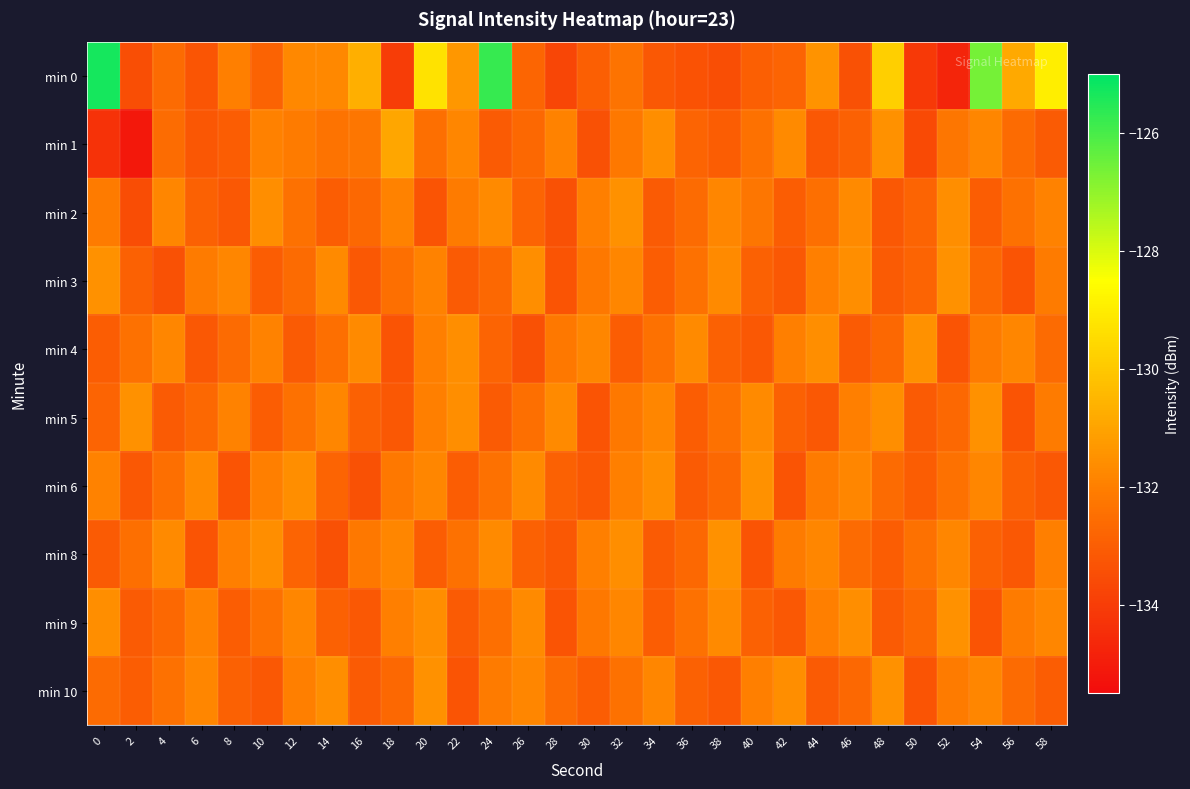

Reading left to right, transcribe all the data shown in this chart.

min 0: 0=-125.3	2=-133.5	4=-132.6	6=-133.3	8=-132.0	10=-132.8	12=-131.7	14=-131.7	16=-130.7	18=-134.0	20=-129.3	22=-131.4	24=-125.7	26=-132.8	28=-133.7	30=-133.0	32=-132.4	34=-133.2	36=-133.3	38=-133.5	40=-133.0	42=-132.8	44=-131.5	46=-133.4	48=-129.8	50=-134.1	52=-134.8	54=-126.6	56=-130.8	58=-129.0
min 1: 0=-134.3	2=-135.1	4=-132.6	6=-133.2	8=-133.0	10=-131.9	12=-132.1	14=-132.4	16=-132.3	18=-130.9	20=-132.5	22=-131.8	24=-133.1	26=-132.7	28=-131.9	30=-133.4	32=-132.2	34=-131.6	36=-132.8	38=-133.0	40=-132.4	42=-131.7	44=-133.2	46=-132.9	48=-131.5	50=-133.6	52=-132.3	54=-131.8	56=-132.6	58=-133.1
min 2: 0=-132.1	2=-133.5	4=-131.8	6=-132.9	8=-133.2	10=-131.6	12=-132.4	14=-133.0	16=-132.7	18=-131.9	20=-133.3	22=-132.1	24=-131.7	26=-132.8	28=-133.4	30=-132.0	32=-131.5	34=-133.1	36=-132.6	38=-131.8	40=-132.3	42=-133.0	44=-132.5	46=-131.7	48=-133.2	50=-132.8	52=-131.6	54=-133.0	56=-132.4	58=-131.9
min 3: 0=-131.5	2=-132.9	4=-133.4	6=-132.1	8=-131.8	10=-133.0	12=-132.6	14=-131.7	16=-133.2	18=-132.5	20=-131.9	22=-133.1	24=-132.7	26=-131.6	28=-133.3	30=-132.2	32=-131.8	34=-133.0	36=-132.4	38=-131.7	40=-132.9	42=-133.2	44=-132.0	46=-131.6	48=-133.1	50=-132.8	52=-131.5	54=-132.7	56=-133.3	58=-132.1
min 4: 0=-133.0	2=-132.4	4=-131.8	6=-133.2	8=-132.6	10=-131.9	12=-133.1	14=-132.5	16=-131.7	18=-133.3	20=-132.0	22=-131.6	24=-132.8	26=-133.4	28=-132.2	30=-131.8	32=-133.0	34=-132.4	36=-131.7	38=-132.9	40=-133.2	42=-132.0	44=-131.6	46=-133.1	48=-132.7	50=-131.5	52=-133.3	54=-132.1	56=-131.8	58=-132.6
min 5: 0=-132.8	2=-131.5	4=-133.1	6=-132.7	8=-131.9	10=-133.0	12=-132.4	14=-131.8	16=-132.9	18=-133.2	20=-132.0	22=-131.6	24=-133.1	26=-132.5	28=-131.7	30=-133.3	32=-132.2	34=-131.8	36=-133.0	38=-132.4	40=-131.7	42=-132.9	44=-133.2	46=-132.0	48=-131.6	50=-133.1	52=-132.7	54=-131.5	56=-133.3	58=-132.1
min 6: 0=-131.9	2=-133.2	4=-132.5	6=-131.7	8=-133.3	10=-132.0	12=-131.6	14=-132.8	16=-133.4	18=-132.2	20=-131.8	22=-133.0	24=-132.4	26=-131.7	28=-132.9	30=-133.2	32=-132.0	34=-131.6	36=-133.1	38=-132.7	40=-131.5	42=-133.3	44=-132.1	46=-131.8	48=-132.6	50=-133.0	52=-132.4	54=-131.8	56=-132.9	58=-133.2
min 8: 0=-133.1	2=-132.5	4=-131.7	6=-133.3	8=-132.0	10=-131.6	12=-132.8	14=-133.4	16=-132.2	18=-131.8	20=-133.0	22=-132.4	24=-131.7	26=-132.9	28=-133.2	30=-132.0	32=-131.6	34=-133.1	36=-132.7	38=-131.5	40=-133.3	42=-132.1	44=-131.8	46=-132.6	48=-133.0	50=-132.4	52=-131.8	54=-132.9	56=-133.2	58=-132.0
min 9: 0=-131.6	2=-133.1	4=-132.7	6=-131.9	8=-133.0	10=-132.4	12=-131.8	14=-132.9	16=-133.2	18=-132.0	20=-131.6	22=-133.1	24=-132.5	26=-131.7	28=-133.3	30=-132.2	32=-131.8	34=-133.0	36=-132.4	38=-131.7	40=-132.9	42=-133.2	44=-132.0	46=-131.6	48=-133.1	50=-132.7	52=-131.5	54=-133.3	56=-132.1	58=-131.8
min 10: 0=-132.6	2=-133.0	4=-132.4	6=-131.8	8=-132.9	10=-133.2	12=-132.0	14=-131.6	16=-133.1	18=-132.7	20=-131.5	22=-133.3	24=-132.1	26=-131.8	28=-132.6	30=-133.0	32=-132.4	34=-131.8	36=-132.9	38=-133.2	40=-132.0	42=-131.6	44=-133.1	46=-132.7	48=-131.5	50=-133.3	52=-132.1	54=-131.8	56=-132.6	58=-133.0